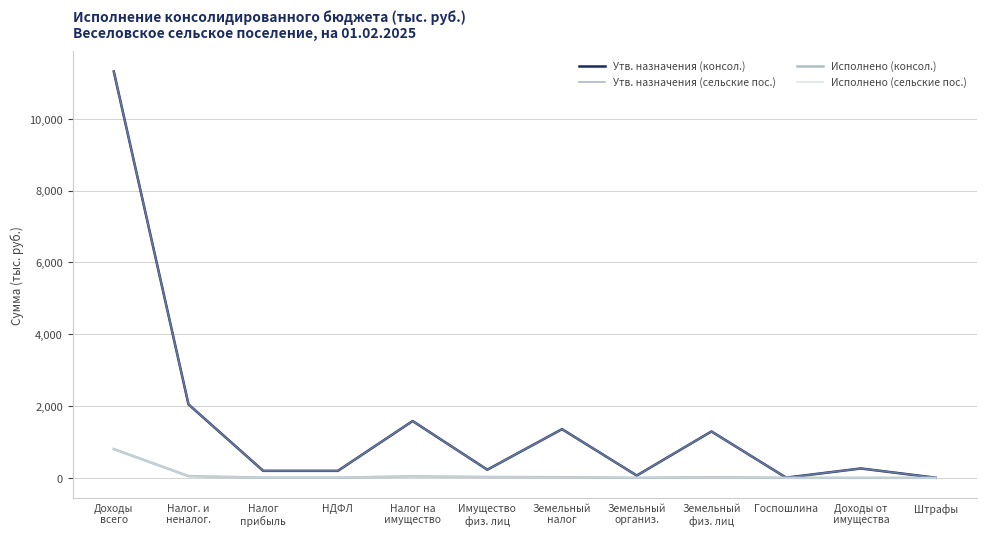

Does the chart display data point markers on the line(s)?

No